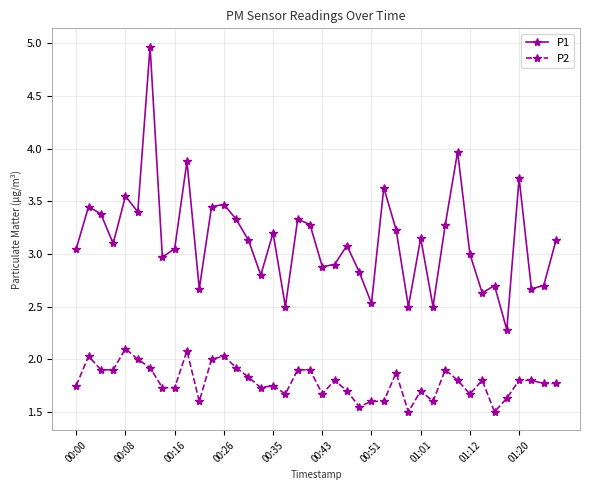

True or false: P1 and P2 intersect in this chart.

False